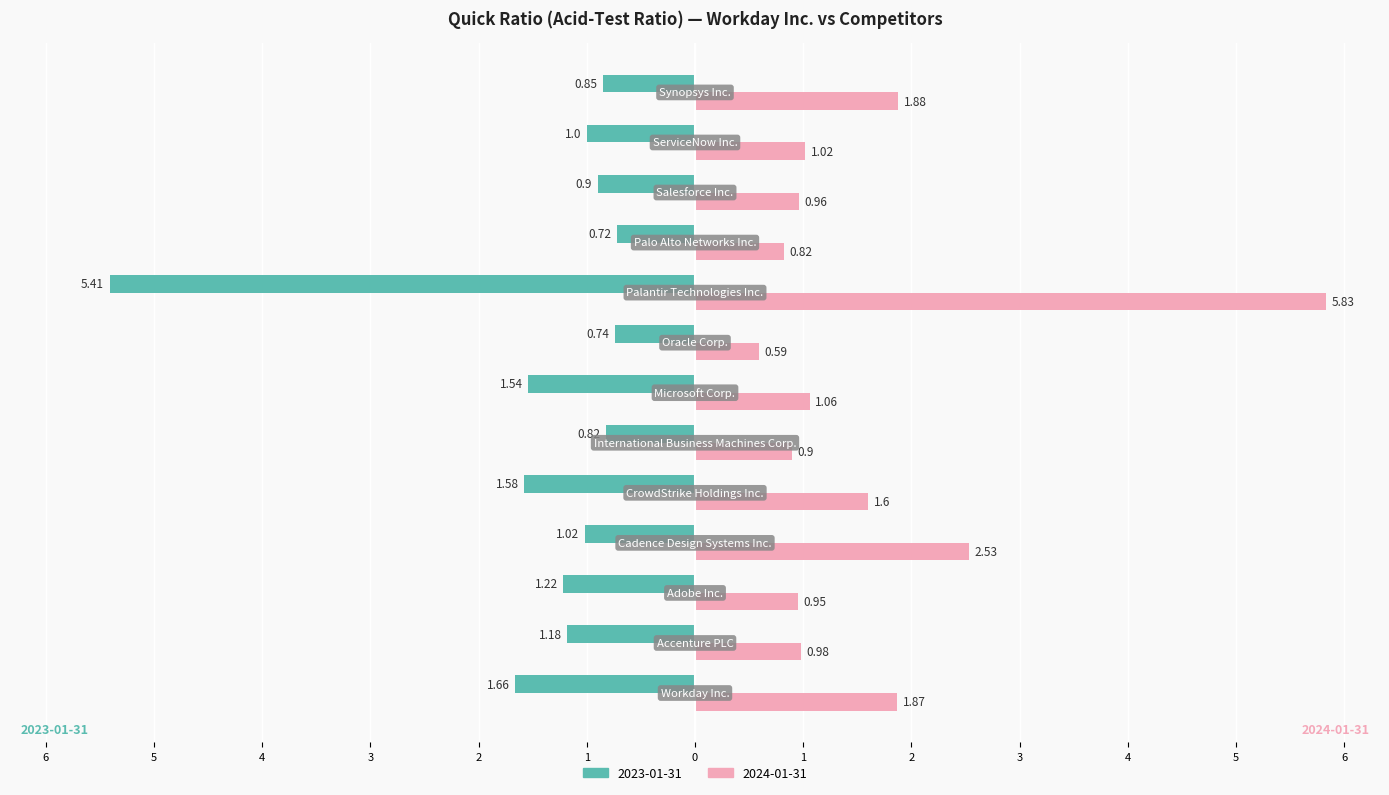

What is the difference between the maximum and minimum values in the 2023-01-31 series?

4.7